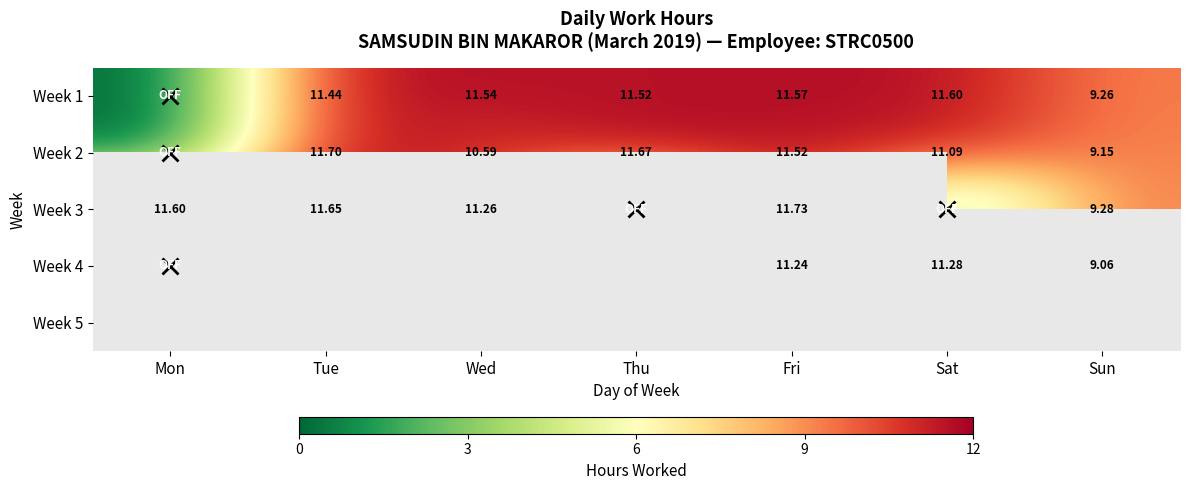

Is the value of Week 3 at Thu greater than the value of Week 4 at Thu?

No